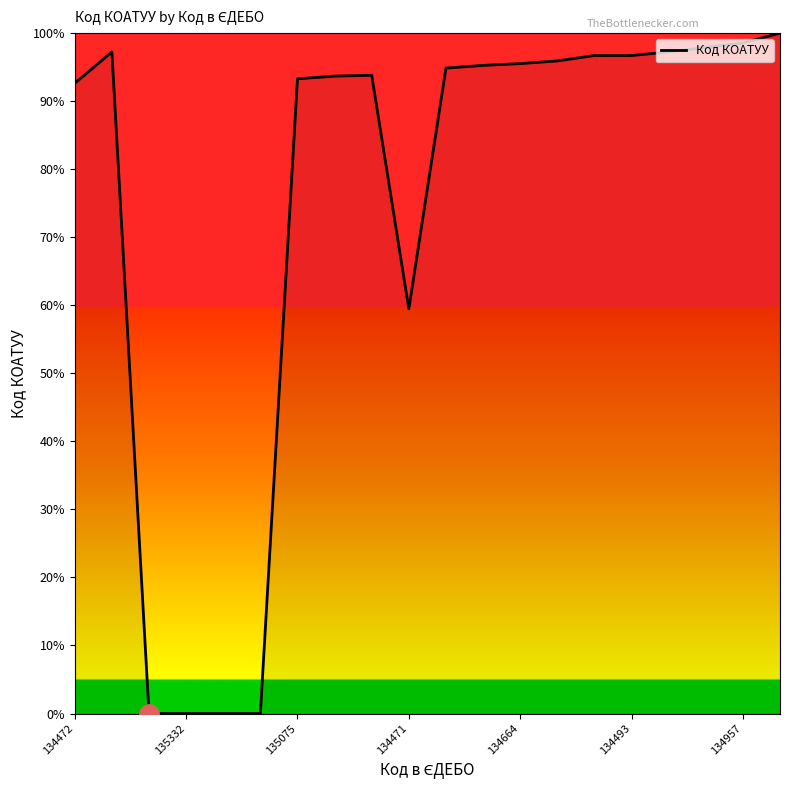

What is the difference between the maximum and minimum values?

100.0